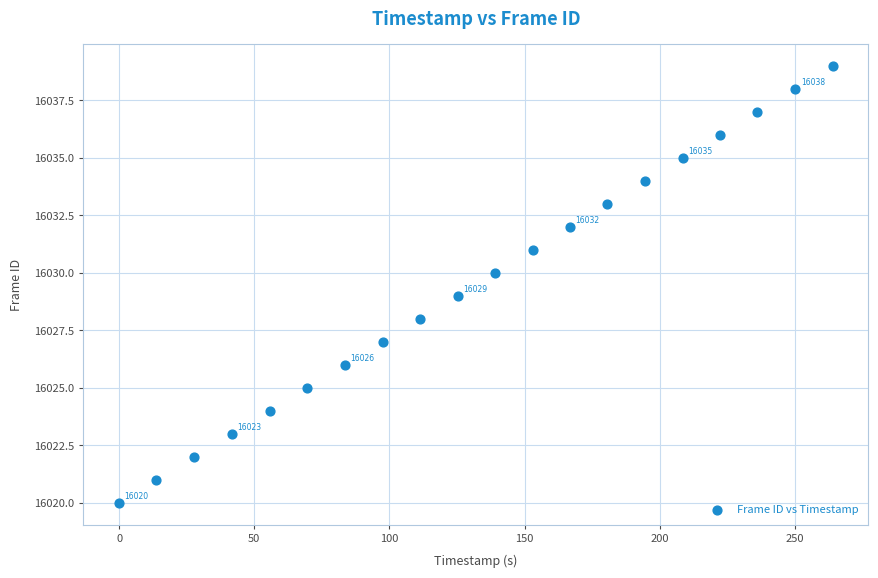

What is the range of Y values (max minus min)?

19